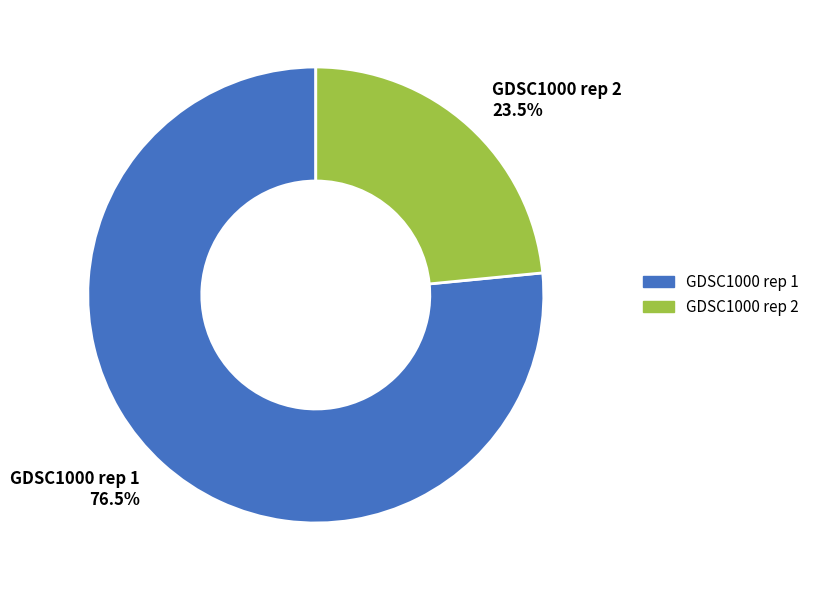

Is it true that GDSC1000 rep 1 is 87% of the pie?

False